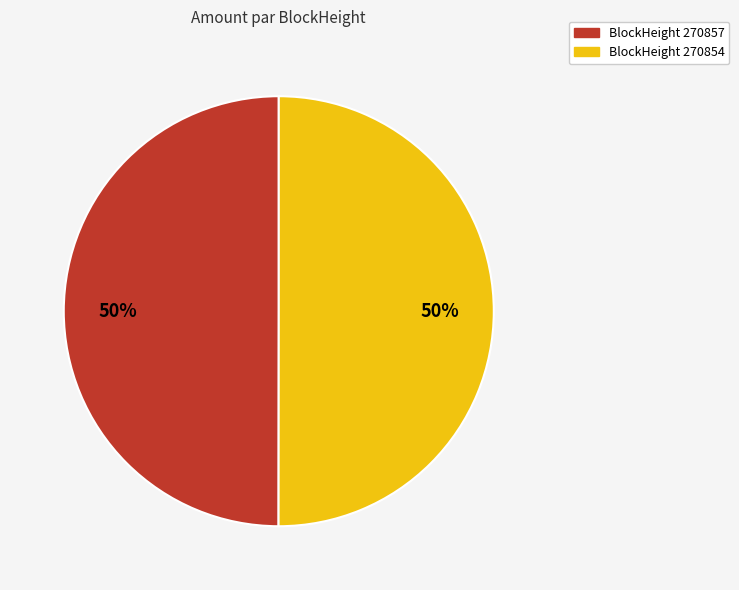

To the nearest percent, what is the average slice percentage?

50%